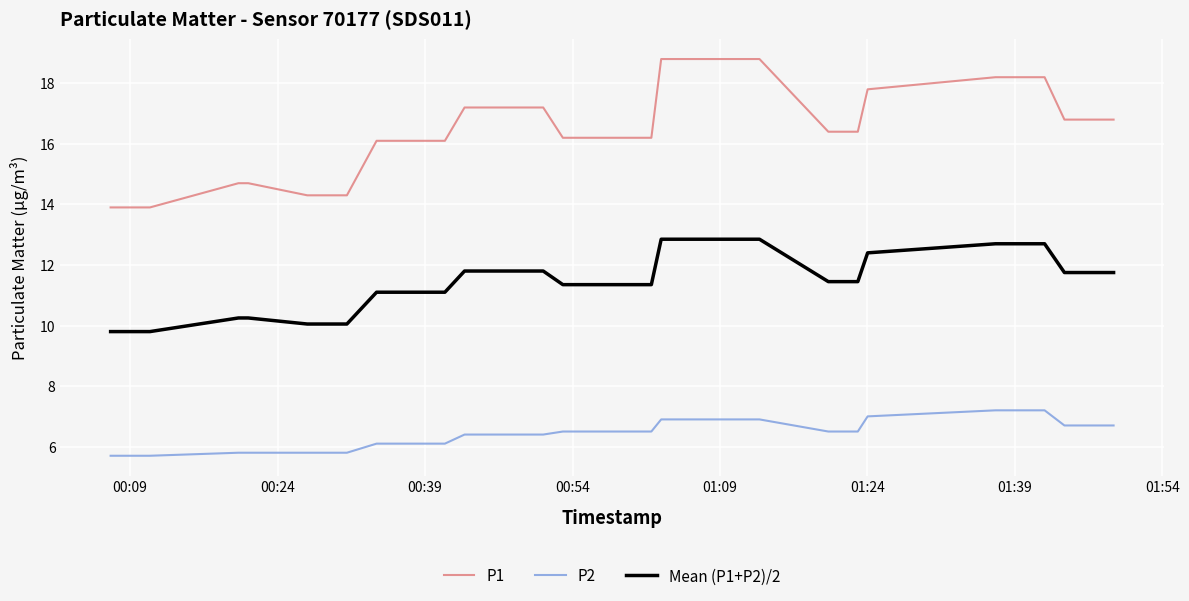

What is the difference between the maximum and minimum values in the P1 series?

4.9